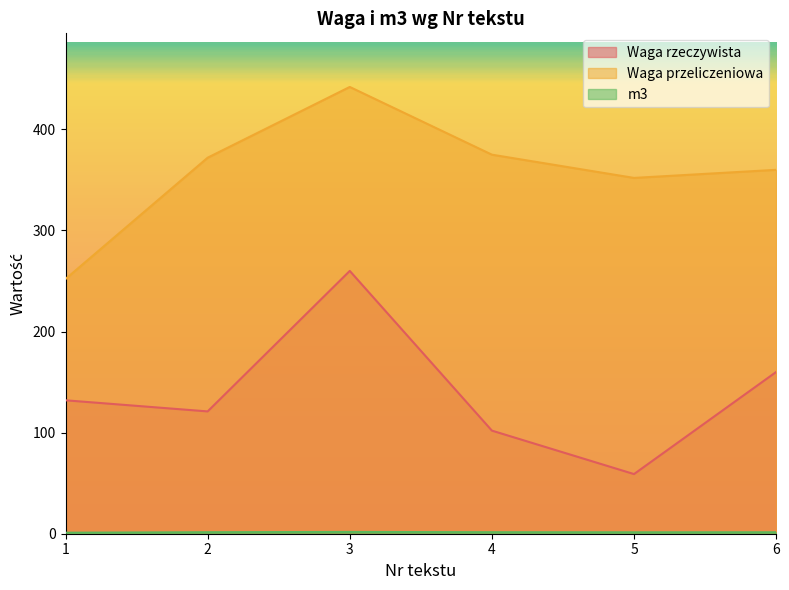

What are all the series names shown in the legend?

Waga rzeczywista, Waga przeliczeniowa, m3